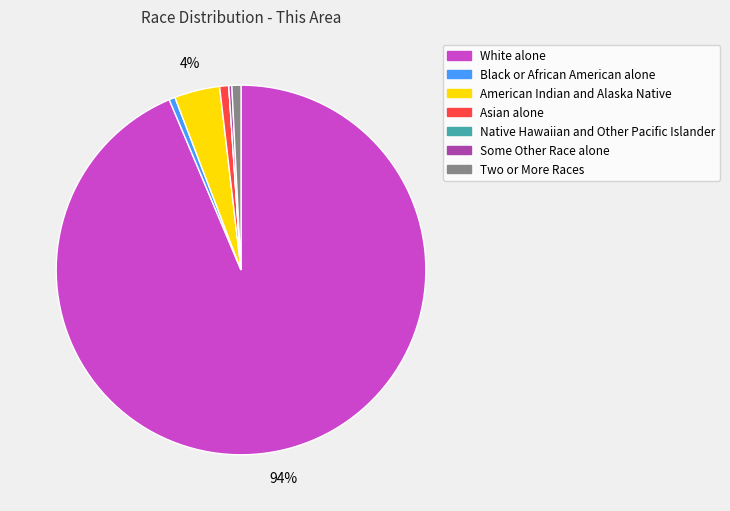

Is there a majority slice in this chart?

Yes